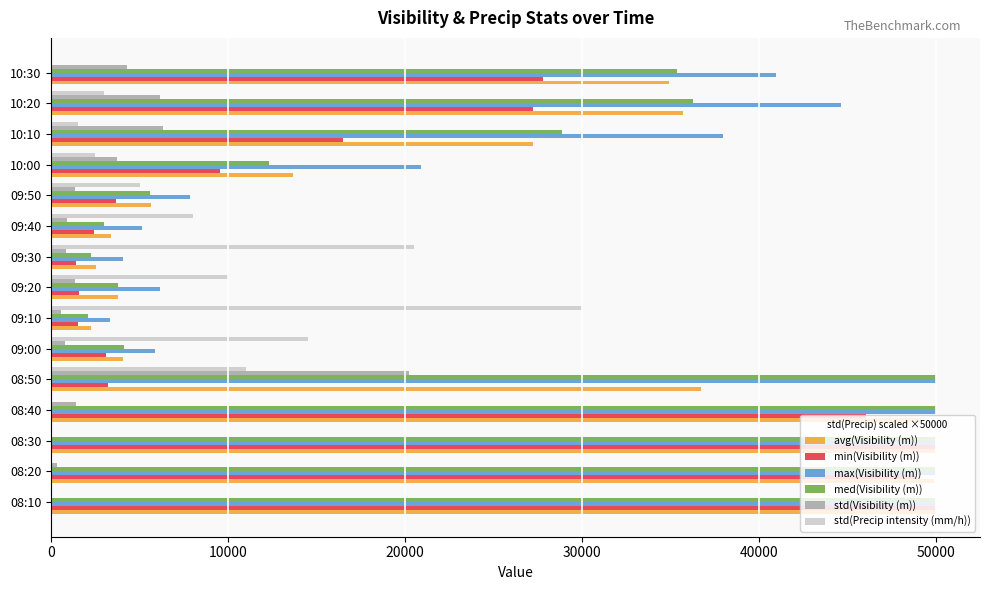

What are all the series names shown in the legend?

avg(Visibility (m)), min(Visibility (m)), max(Visibility (m)), med(Visibility (m)), std(Visibility (m)), std(Precip intensity (mm/h))